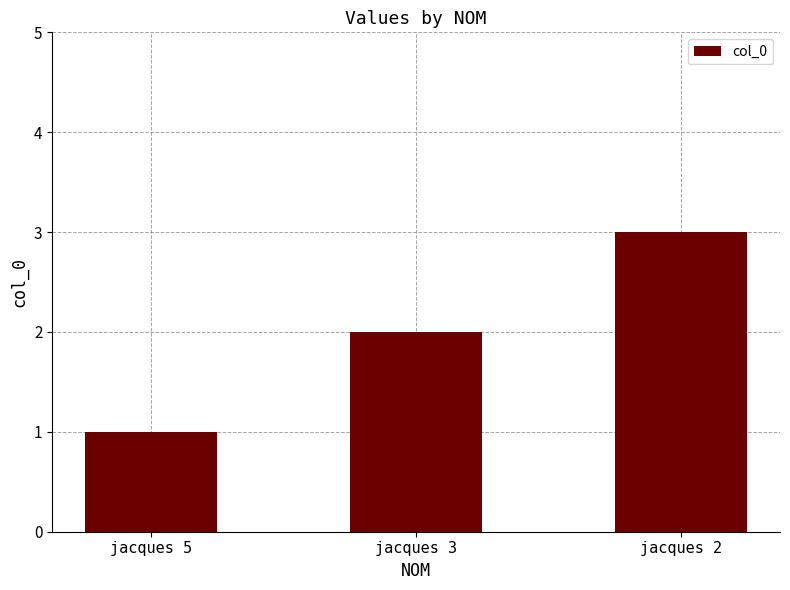

What is the value of the 3rd bar from the left?

3